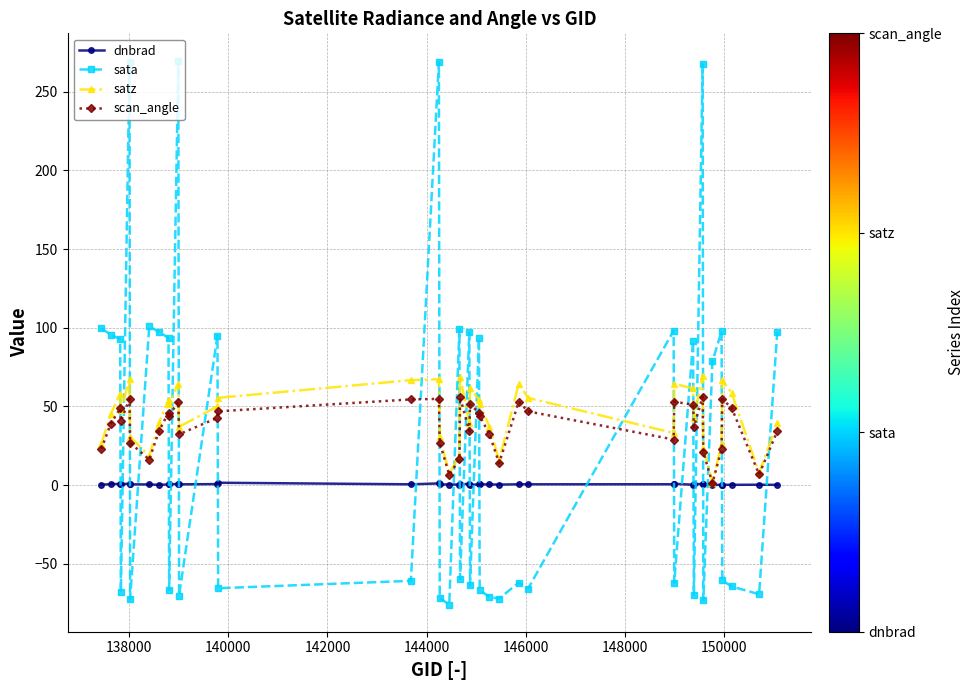

What is the smallest value displayed?

-76.0